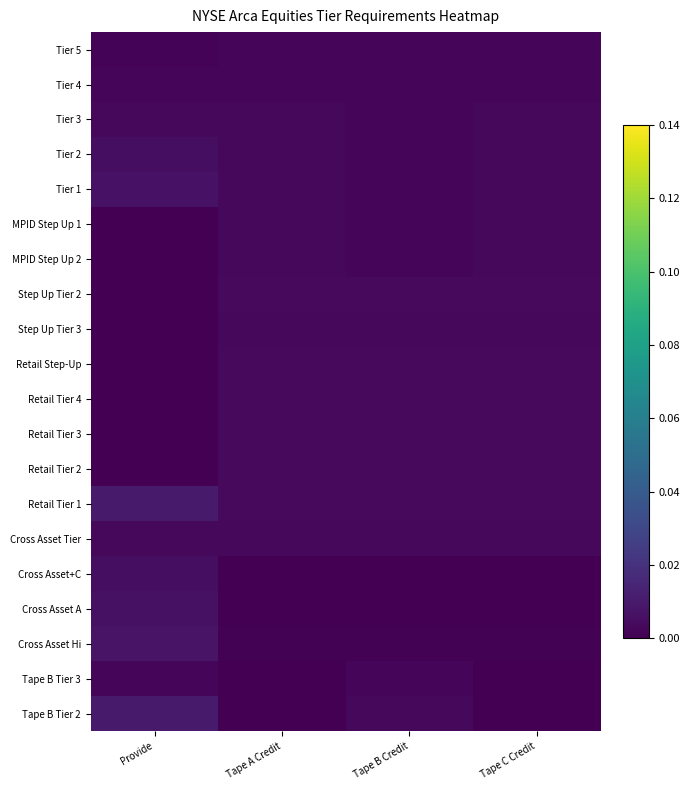

Which series changed the most between Tape A Credit and Tape C Credit?

Cross Asset+C